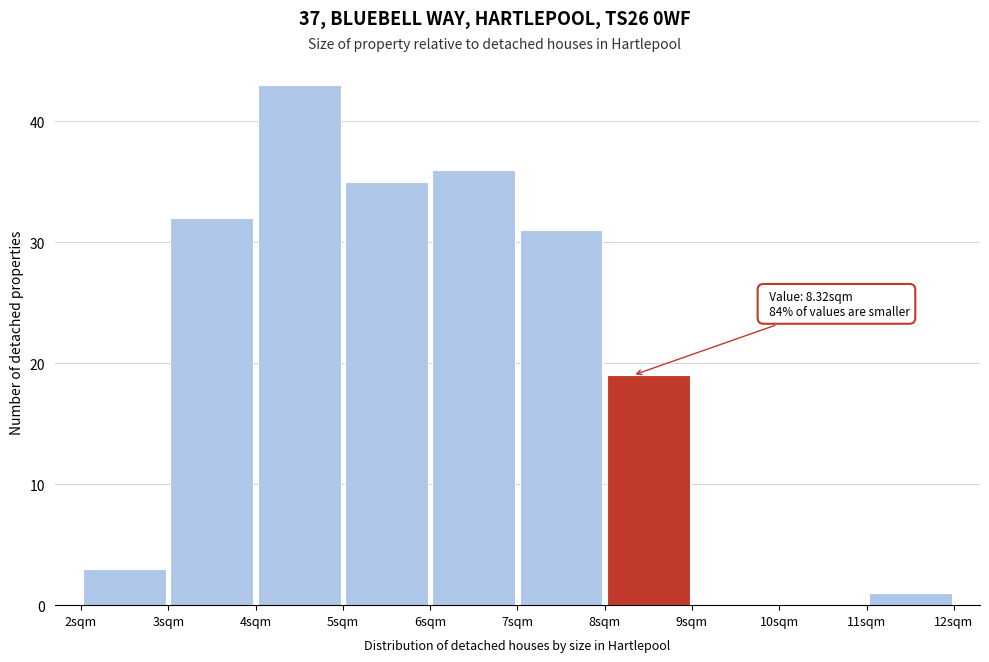

Over which range of the x-axis is the bar tallest?

4 to 5